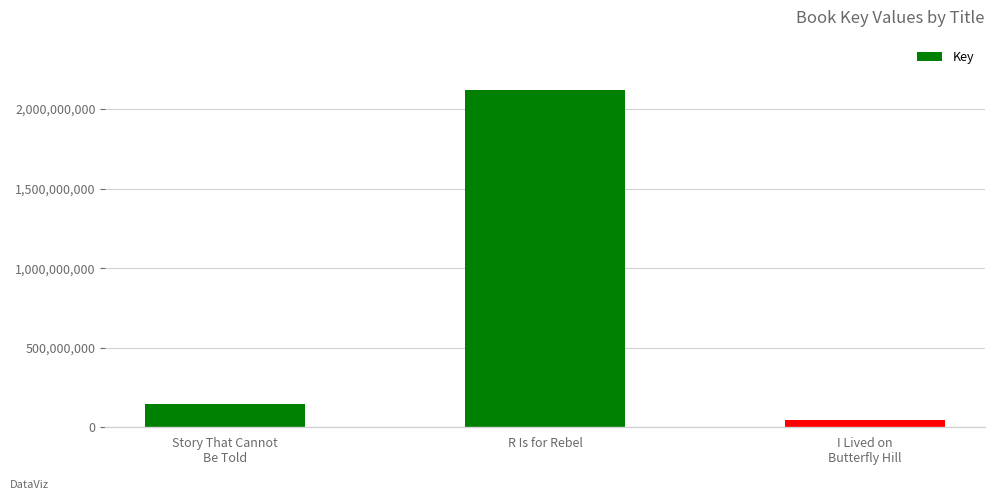

The value at Story That Cannot
Be Told is 67300315. True or false?

False